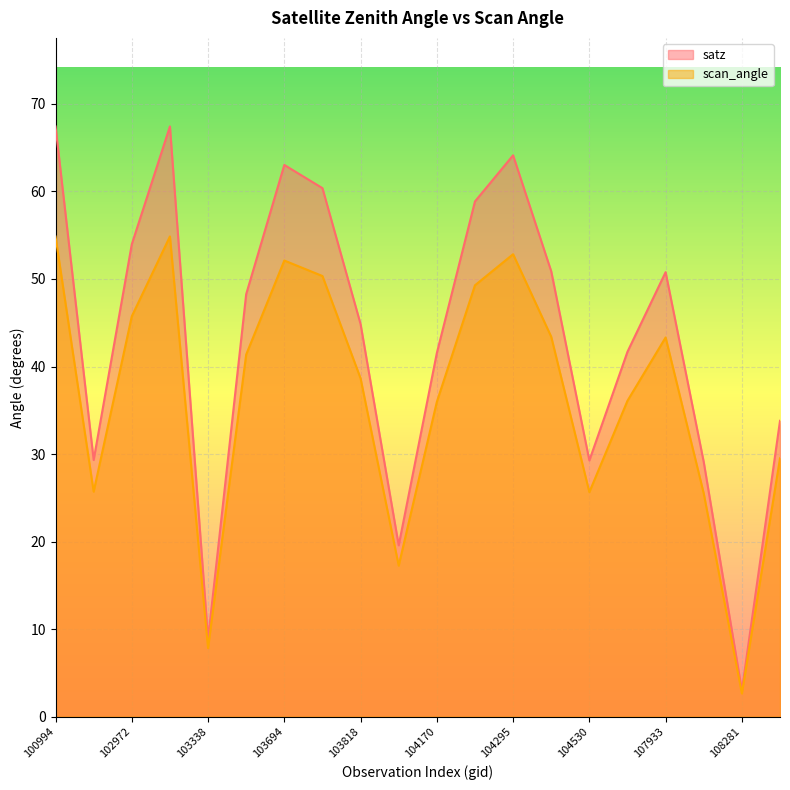

True or false: satz and scan_angle intersect in this chart.

False